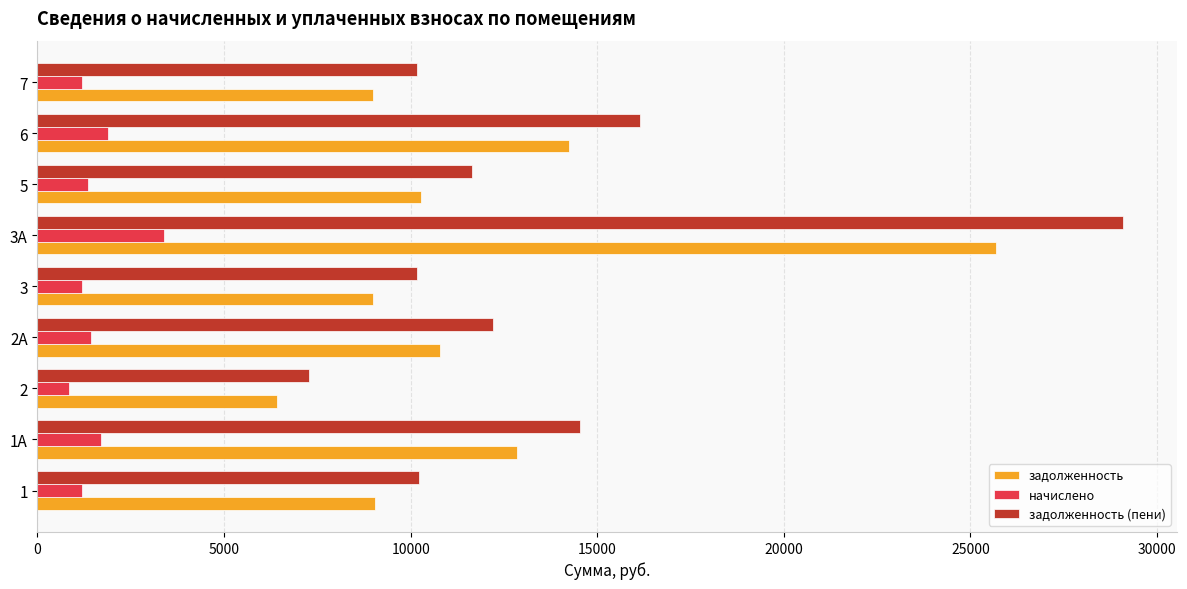

Which series has the widest spread of values?

задолженность (пени)